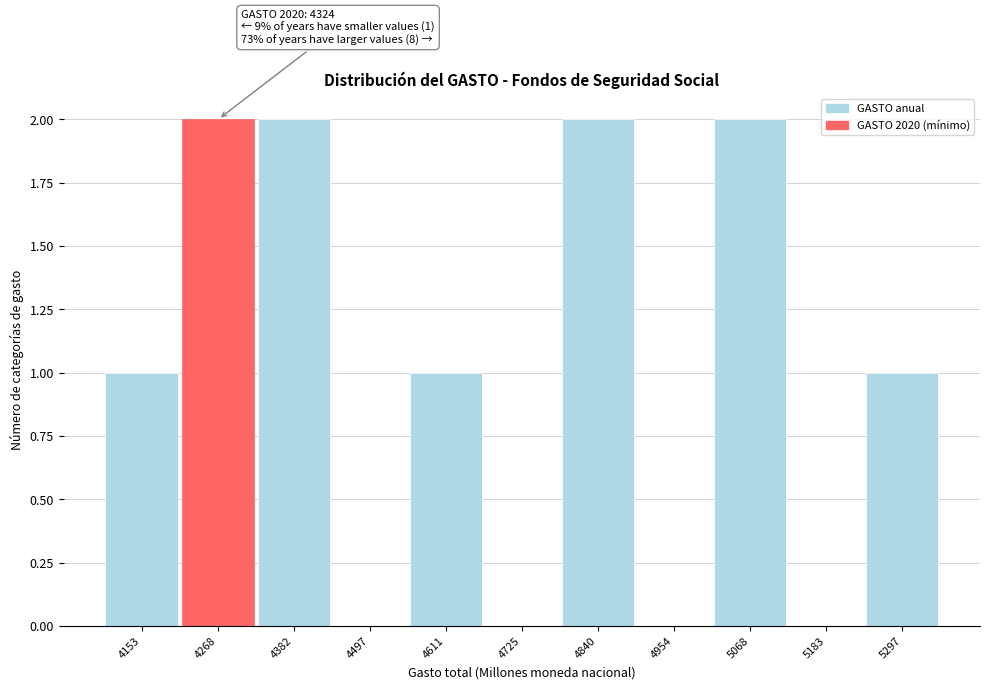

Reading right to left, what are all the values shown in this chart?

5297=1	5183=0	5068=2	4954=0	4840=2	4725=0	4611=1	4497=0	4382=2	4268=2	4153=1